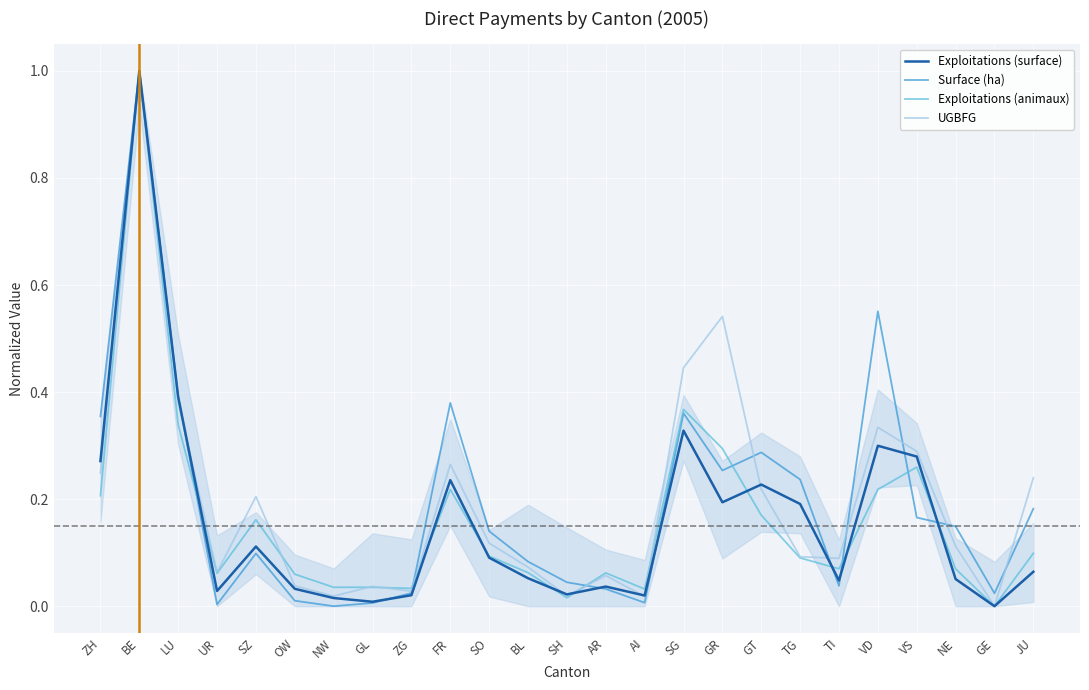

Reading left to right, list all the values displayed in this chart.

Exploitations (surface): 0.3	1.0	0.4	0.0	0.1	0.0	0.0	0.0	0.0	0.2	0.1	0.1	0.0	0.0	0.0	0.3	0.2	0.2	0.2	0.0	0.3	0.3	0.1	0.0	0.1
Surface (ha): 0.4	1.0	0.4	0.0	0.1	0.0	0.0	0.0	0.0	0.4	0.1	0.1	0.0	0.0	0.0	0.4	0.3	0.3	0.2	0.0	0.6	0.2	0.1	0.0	0.2
Exploitations (animaux): 0.2	1.0	0.3	0.1	0.2	0.1	0.0	0.0	0.0	0.2	0.1	0.1	0.0	0.1	0.0	0.4	0.3	0.2	0.1	0.1	0.2	0.3	0.1	0.0	0.1
UGBFG: 0.2	1.0	0.4	0.1	0.2	0.0	0.0	0.0	0.0	0.3	0.1	0.1	0.0	0.1	0.0	0.4	0.5	0.2	0.1	0.1	0.3	0.3	0.1	0.0	0.2